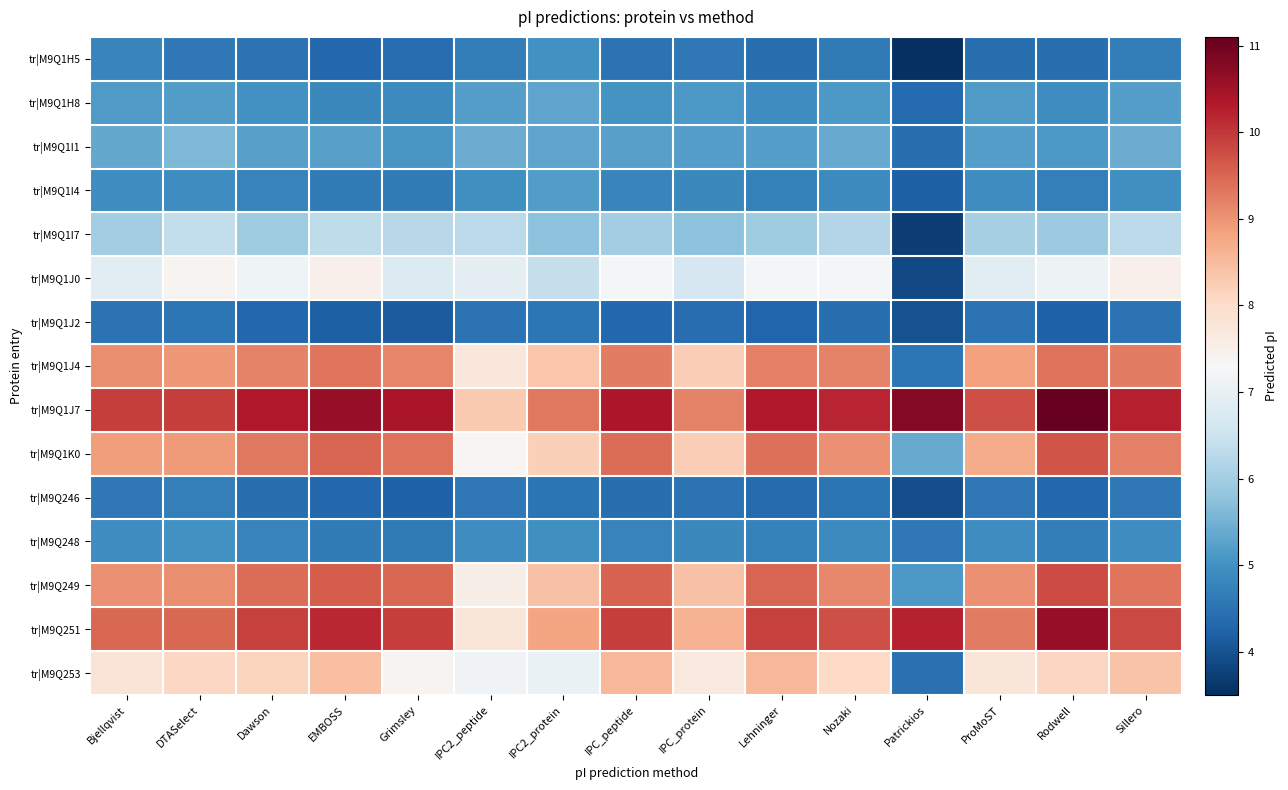

Which series has the largest total across all categories?

tr|M9Q1J7